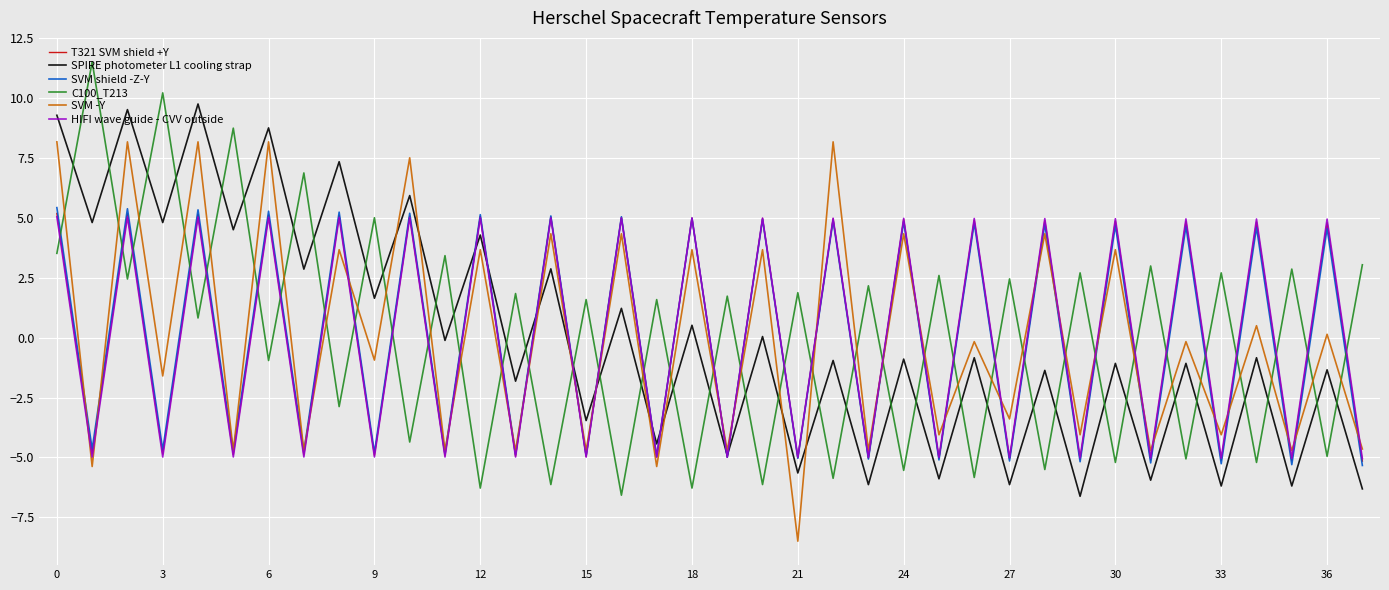

What is the highest value of the C100_T213 series?

11.5